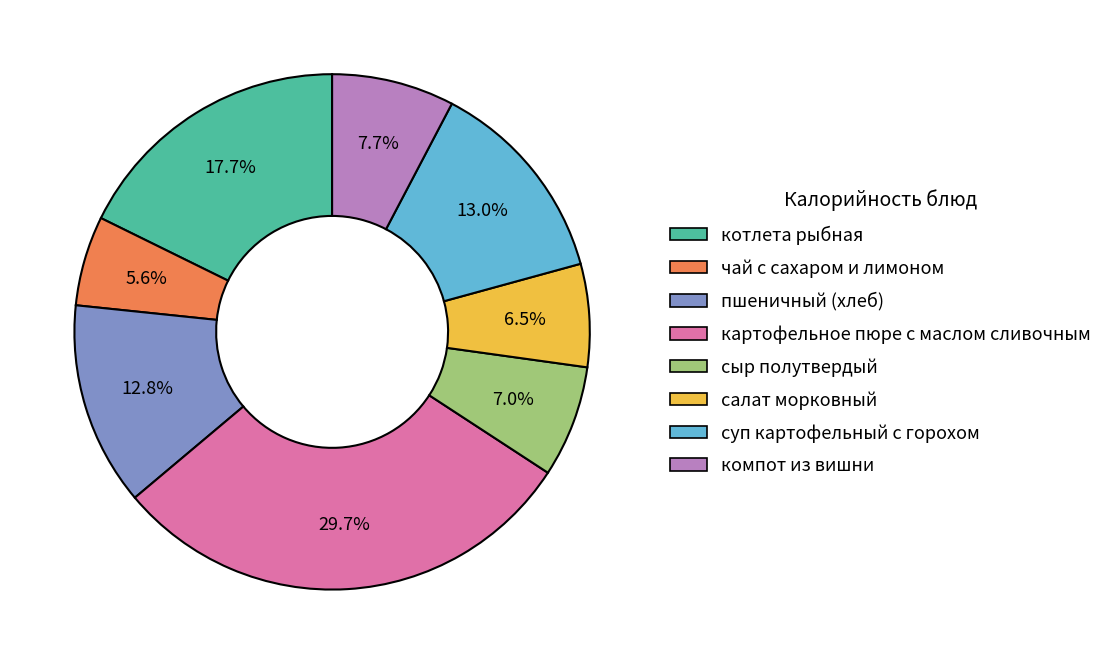

Which slice is the largest?

картофельное пюре с маслом сливочным